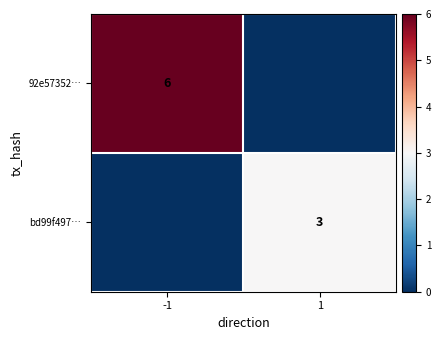

The bd99f497… series shows 3 at 1. True or false?

True